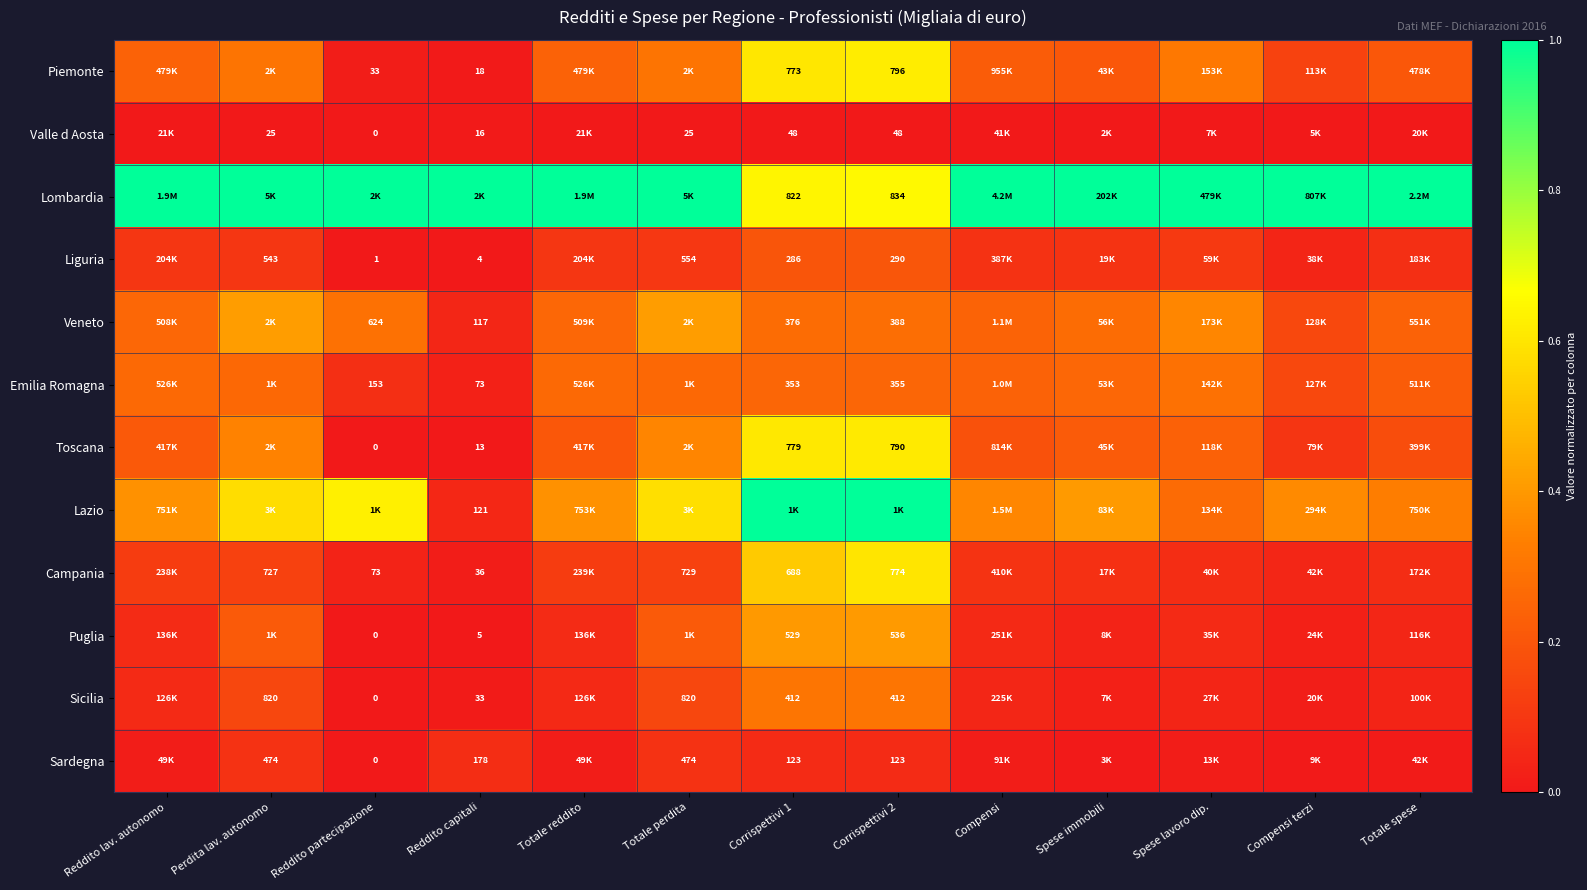

At how many categories does at least one series exceed 0?

13